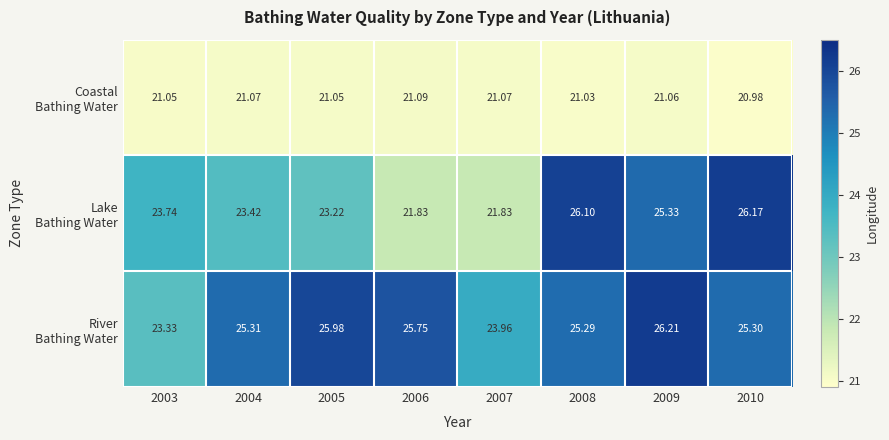

What is the minimum value shown in the chart?

21.0